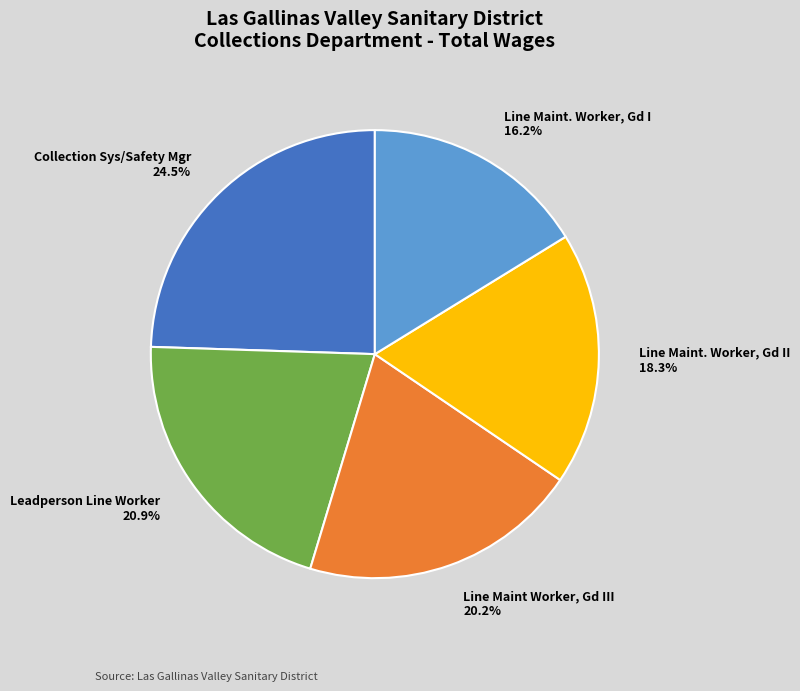

To the nearest percent, what is the combined percentage of Line Maint Worker, Gd III and Collection Sys/Safety Mgr?

45%